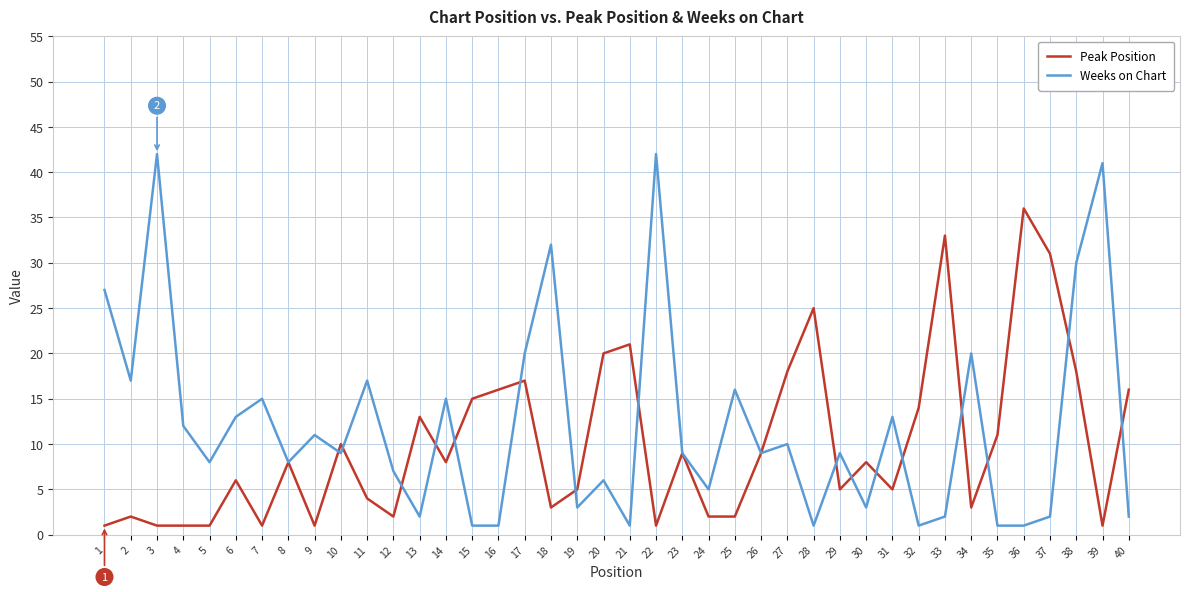

Which series has the widest spread of values?

Weeks on Chart